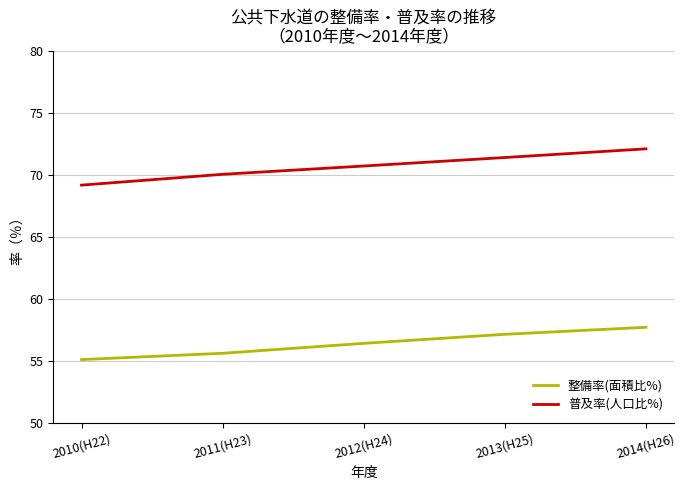

Is the value of 普及率(人口比%) at 2013(H25) greater than the value of 整備率(面積比%) at 2011(H23)?

Yes